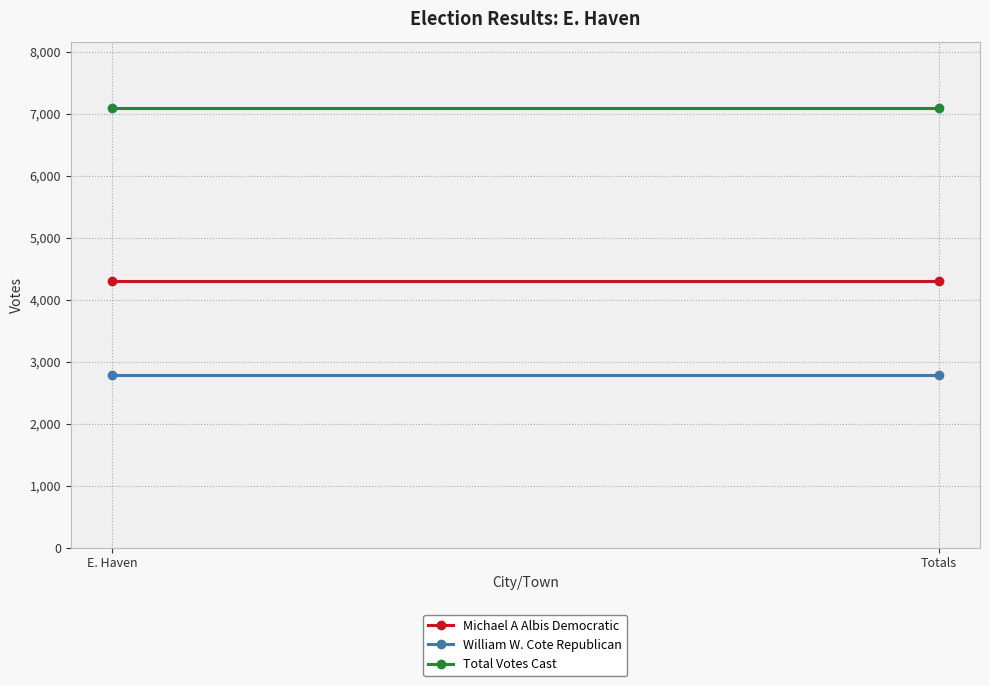

Which series has the widest spread of values?

Michael A Albis Democratic